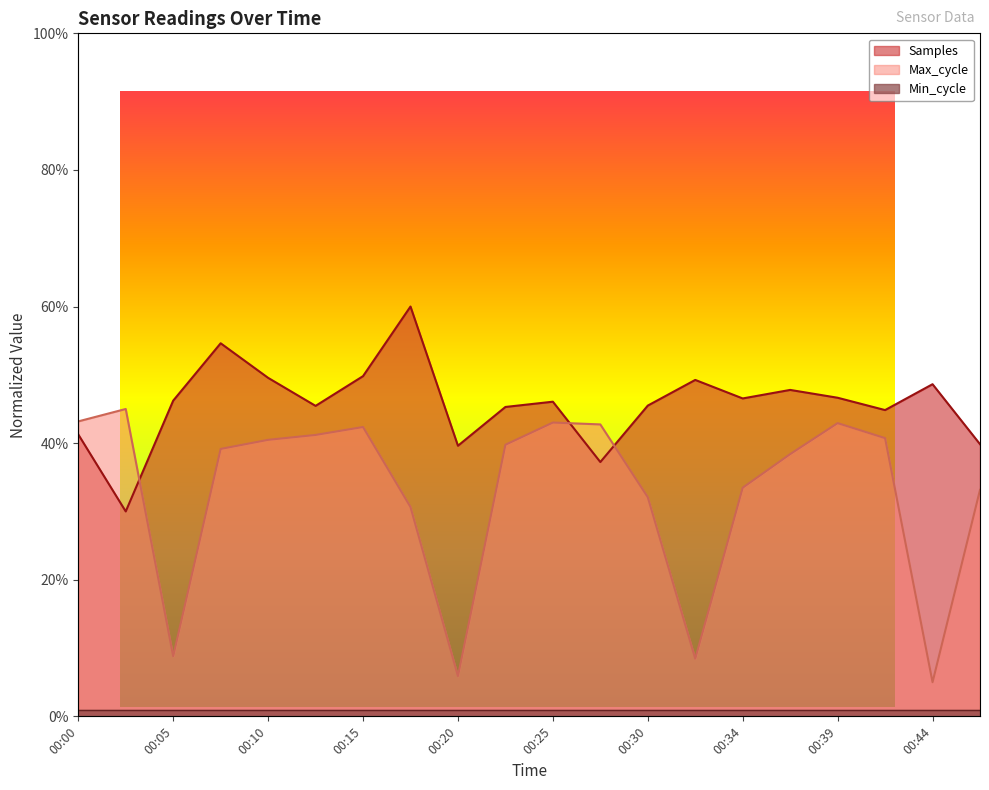

What is the sum of all Samples values?

9.1